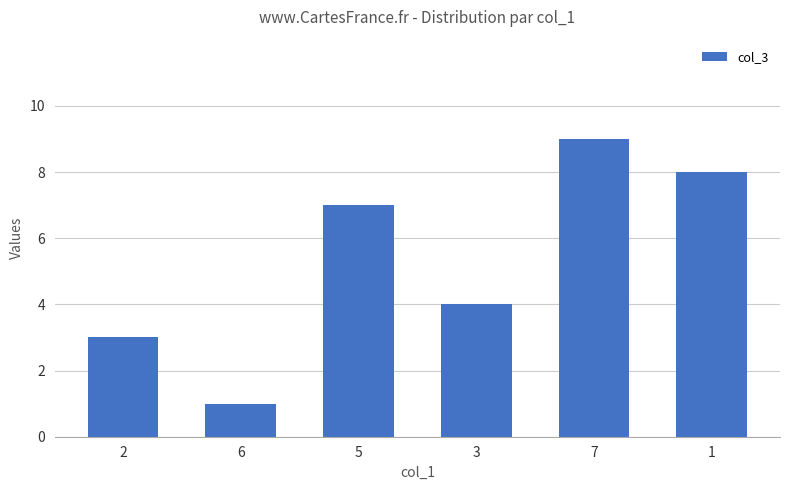

Does the chart contain any negative values?

No